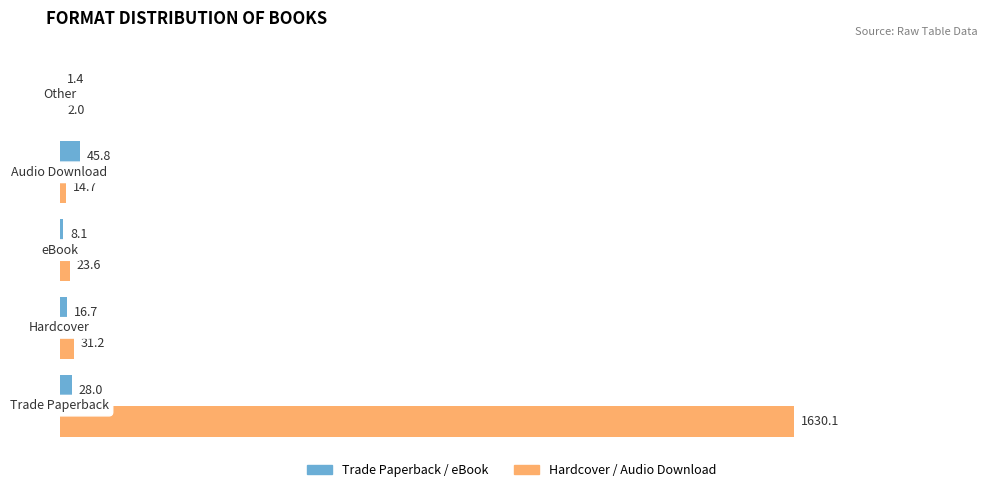

What is the maximum value for Trade Paperback / eBook?

45.8